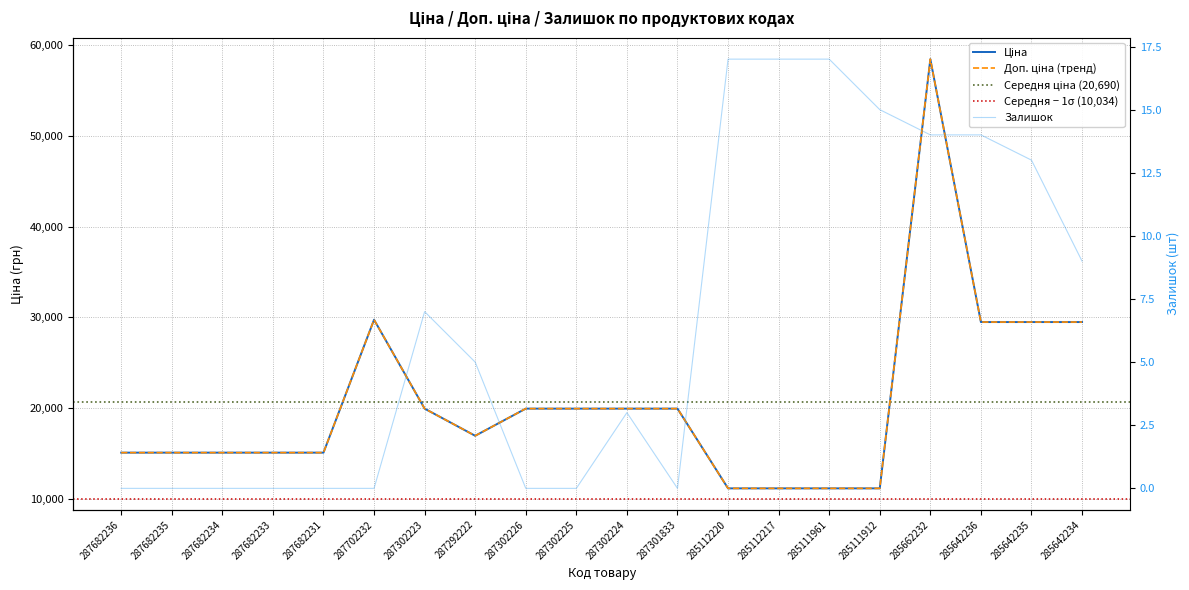

What is the difference between the highest and lowest values at 285642235?

29478.5